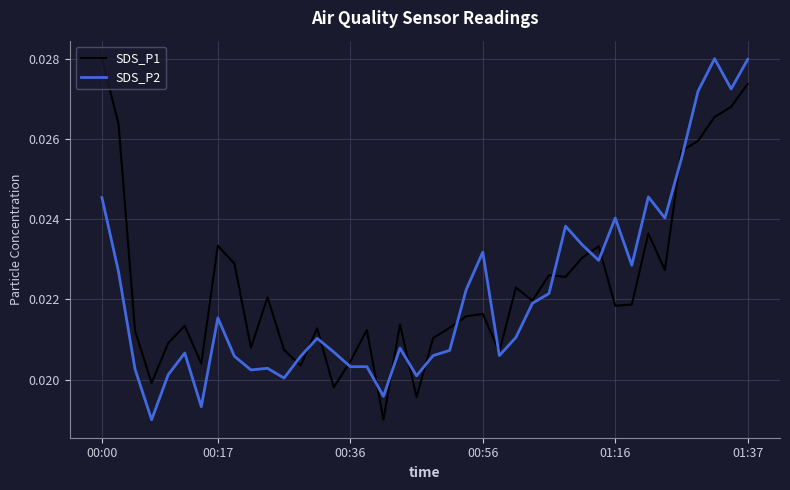

Where do SDS_P1 and SDS_P2 first cross each other?

11 and 12